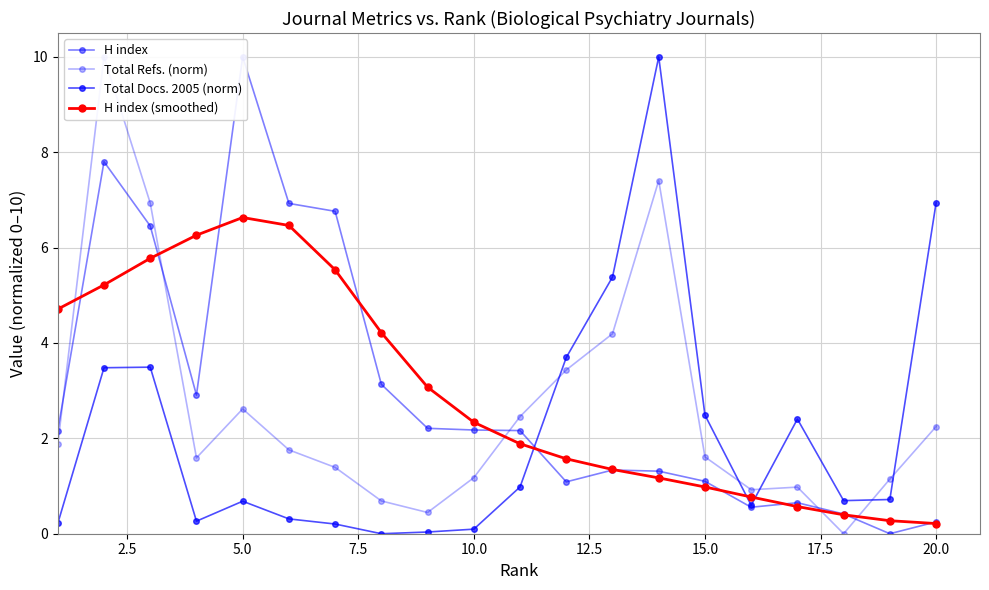

What are all the series names shown in the legend?

H index, Total Refs. (norm), Total Docs. 2005 (norm), H index (smoothed)